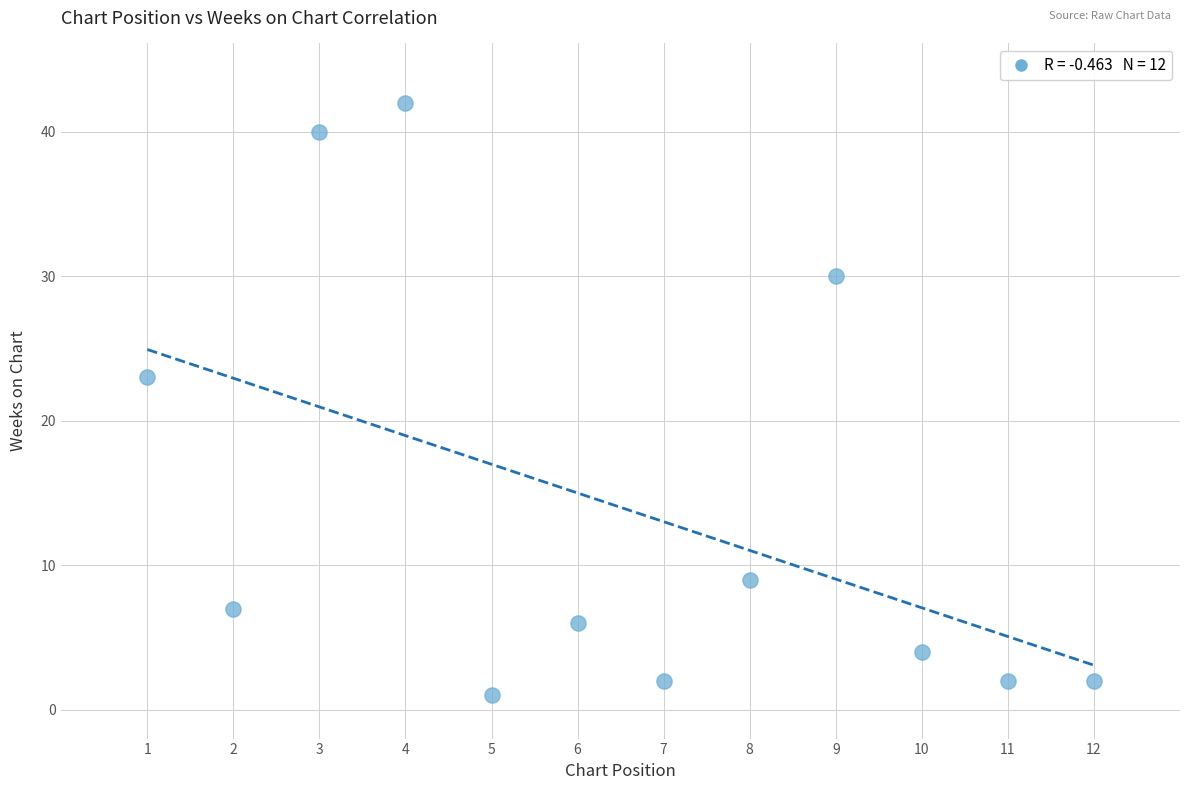

What is the average X value?

6